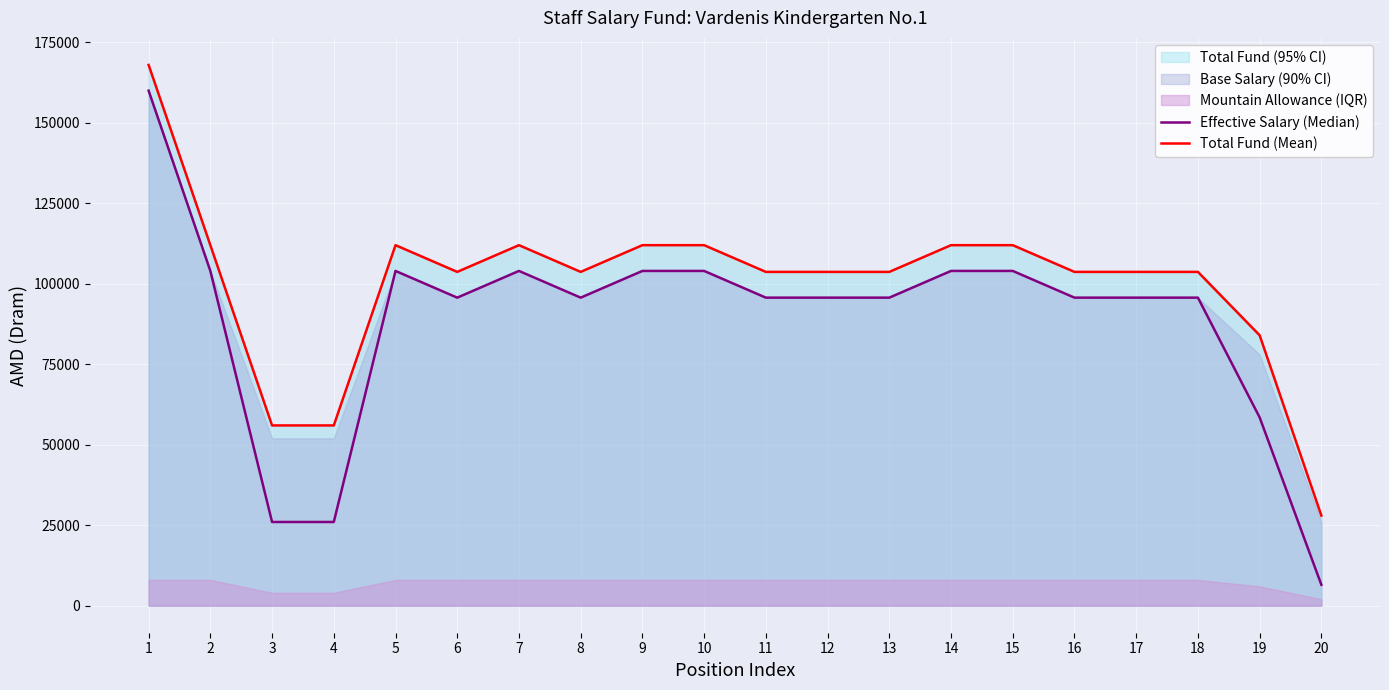

Reading left to right, transcribe all the data shown in this chart.

Effective Salary (Median): 160000	104000	26000	26000	104000	95700	104000	95700	104000	104000	95700	95700	95700	104000	104000	95700	95700	95700	58500	6500
Total Fund (Mean): 168000	112000	56000	56000	112000	103700	112000	103700	112000	112000	103700	103700	103700	112000	112000	103700	103700	103700	84000	28000